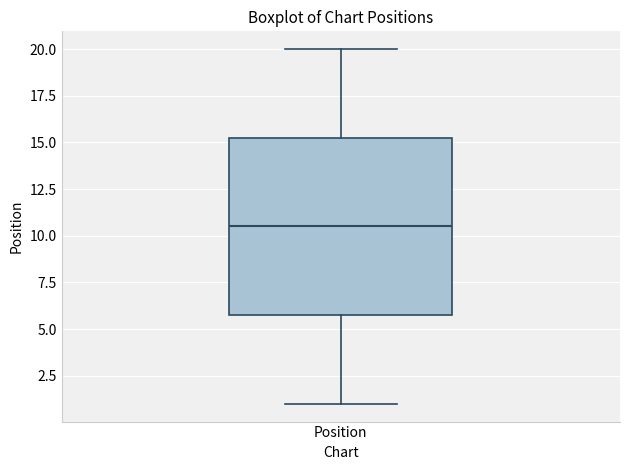

Where does the median line of the box for Position sit on the y-axis? The values are not printed on the chart, so give them approximately, as read against the axis.

10.5